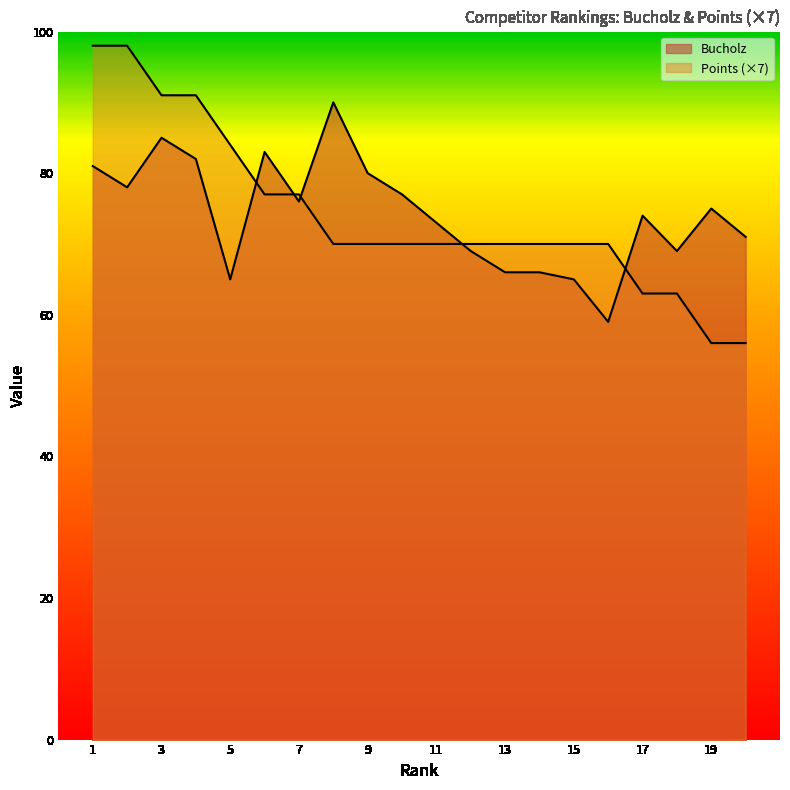

What are all the series names shown in the legend?

Bucholz, Points